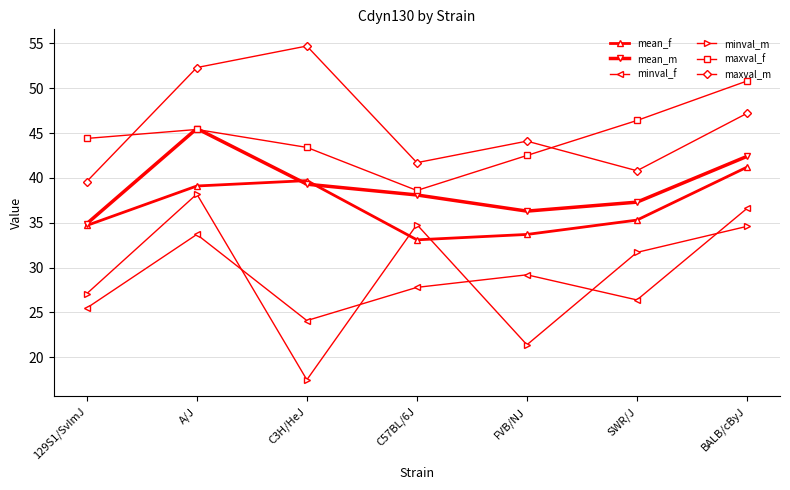

What is the difference between the highest and lowest values at A/J?

18.6